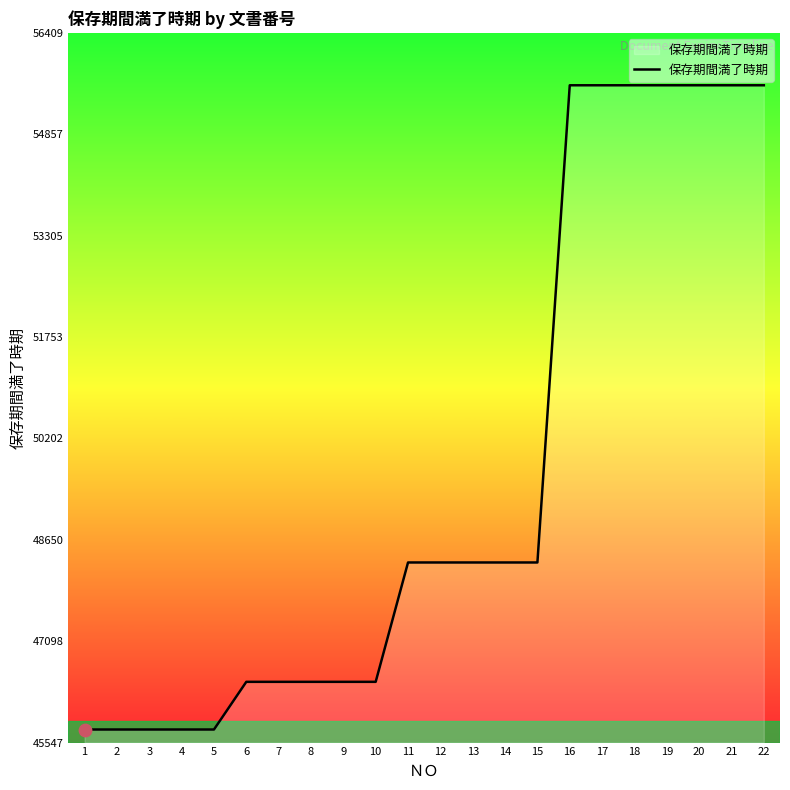

Between 10 and 4, which is larger?

10